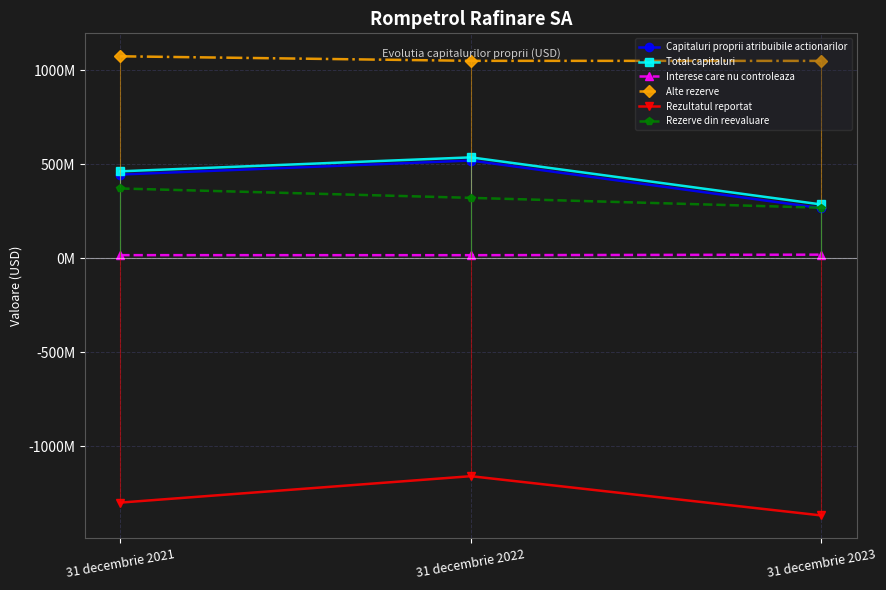

How many values in the Total capitaluri series exceed 462?

2